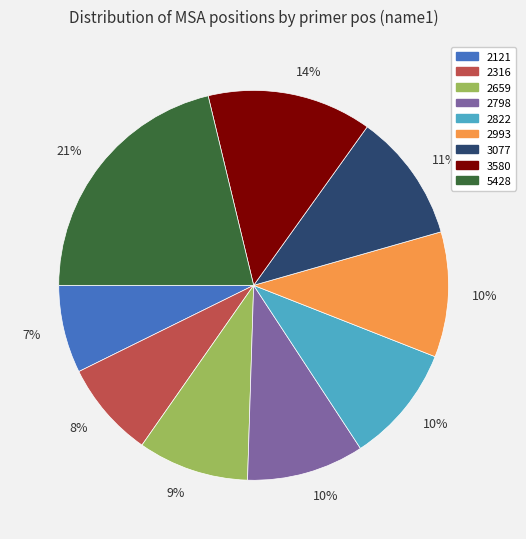

Does any single category account for the majority?

No